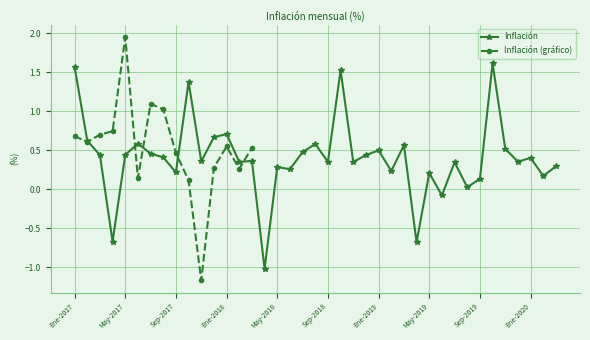

The value at Ago-2019 is 0.0. True or false?

False